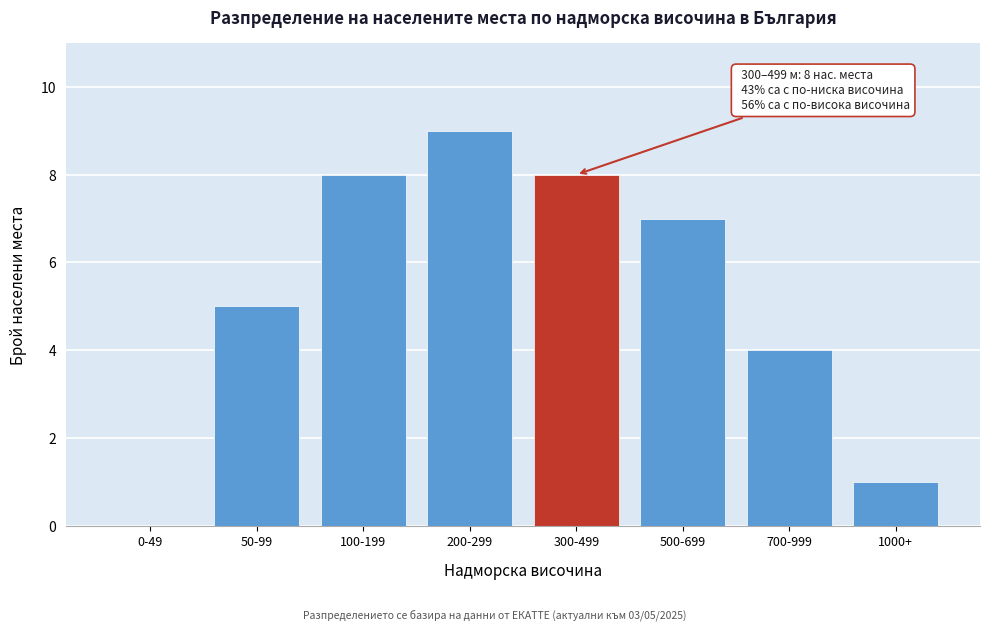

Reading left to right, extract all data points from this chart.

0-49=0	50-99=5	100-199=8	200-299=9	300-499=8	500-699=7	700-999=4	1000+=1